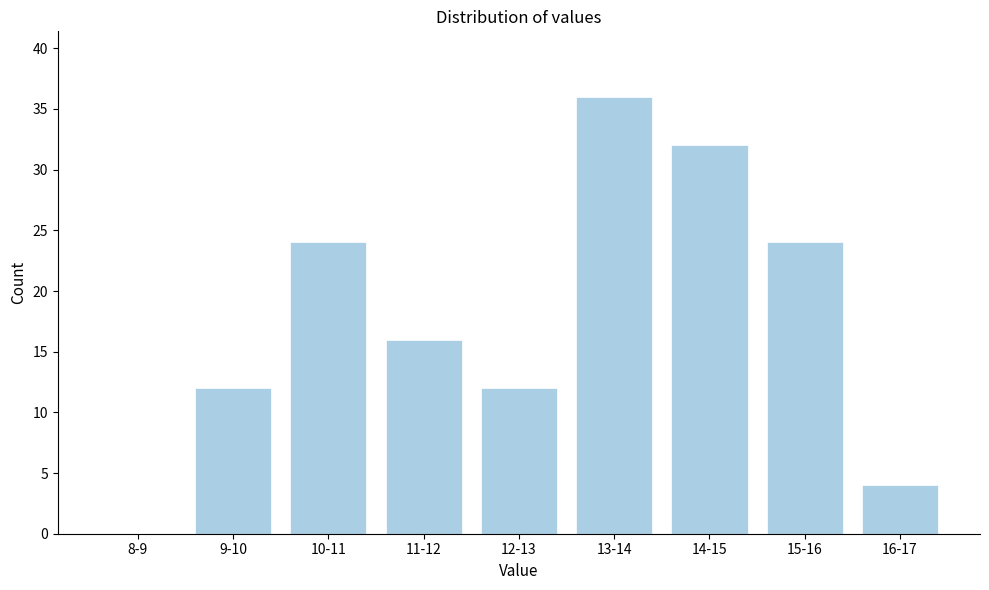

Reading left to right, what are all the values shown in this chart?

8-9=0	9-10=12	10-11=24	11-12=16	12-13=12	13-14=36	14-15=32	15-16=24	16-17=4